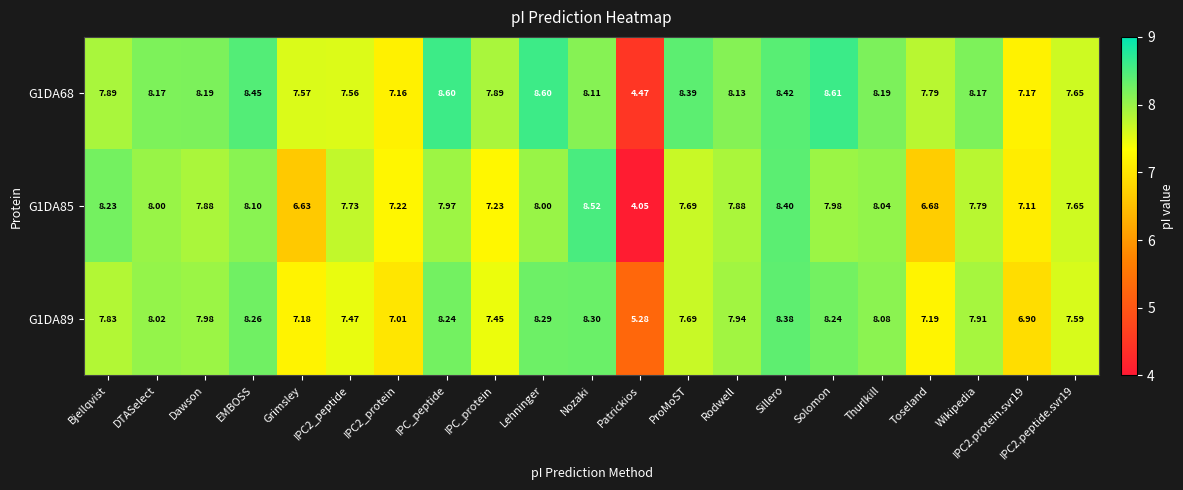

Which label corresponds to the smallest value in the chart?

Patrickios